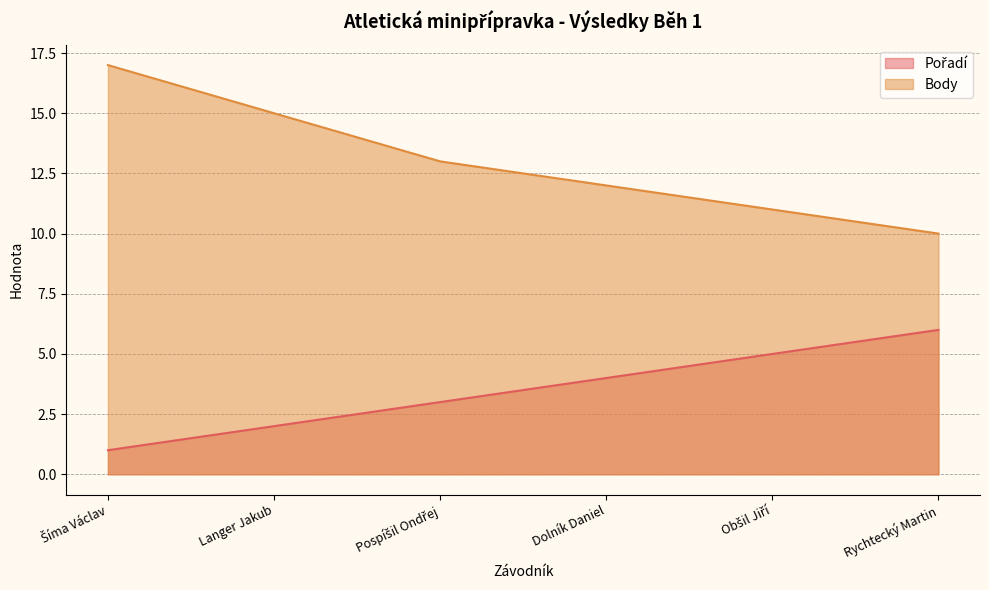

What is the difference between the second highest and second lowest values in the Pořadí series?

3